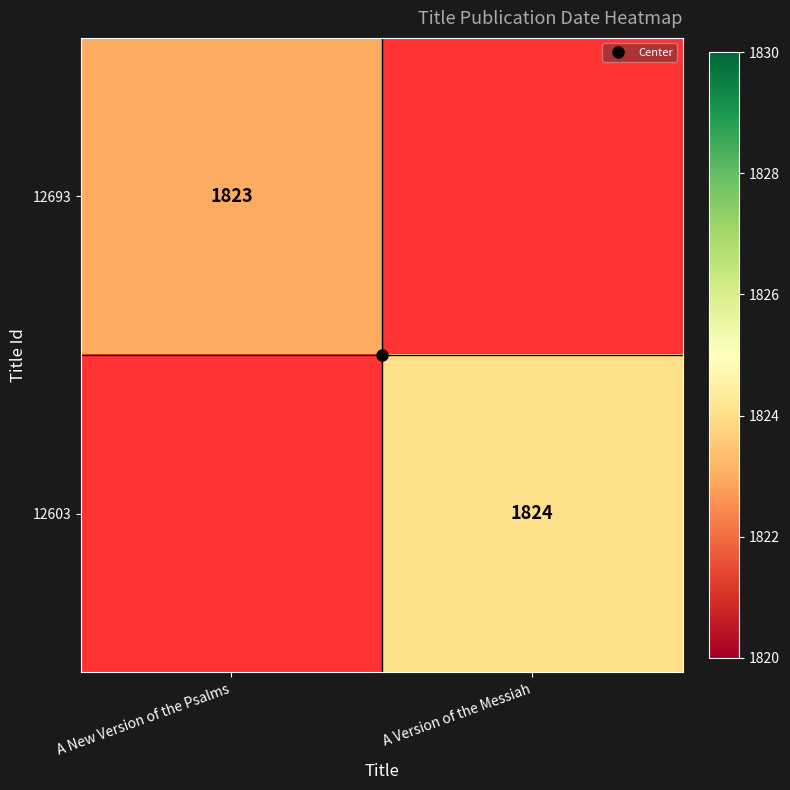

Read the 12693 value at A New Version of the Psalms.

1823